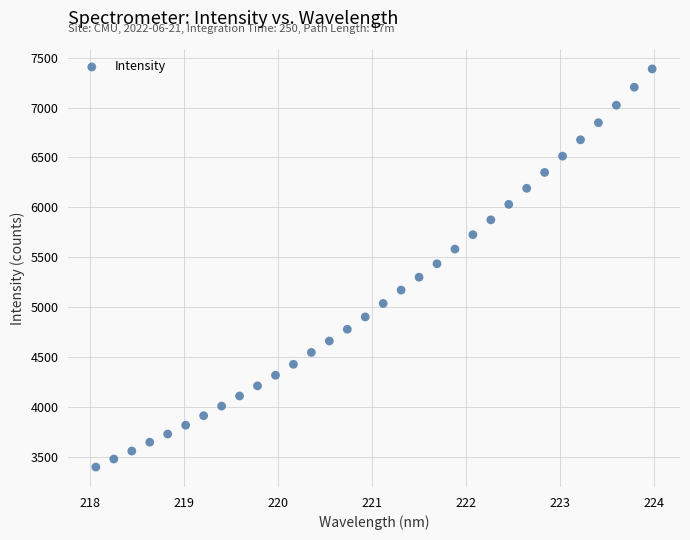

What is the range of X values (max minus min)?

5.9